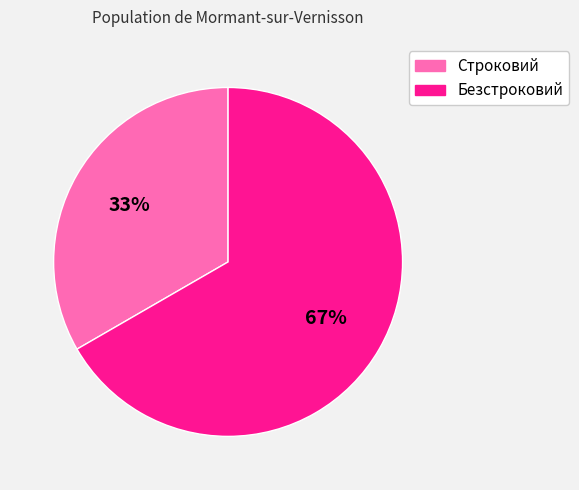

To the nearest percent, what portion does Безстроковий represent?

67%